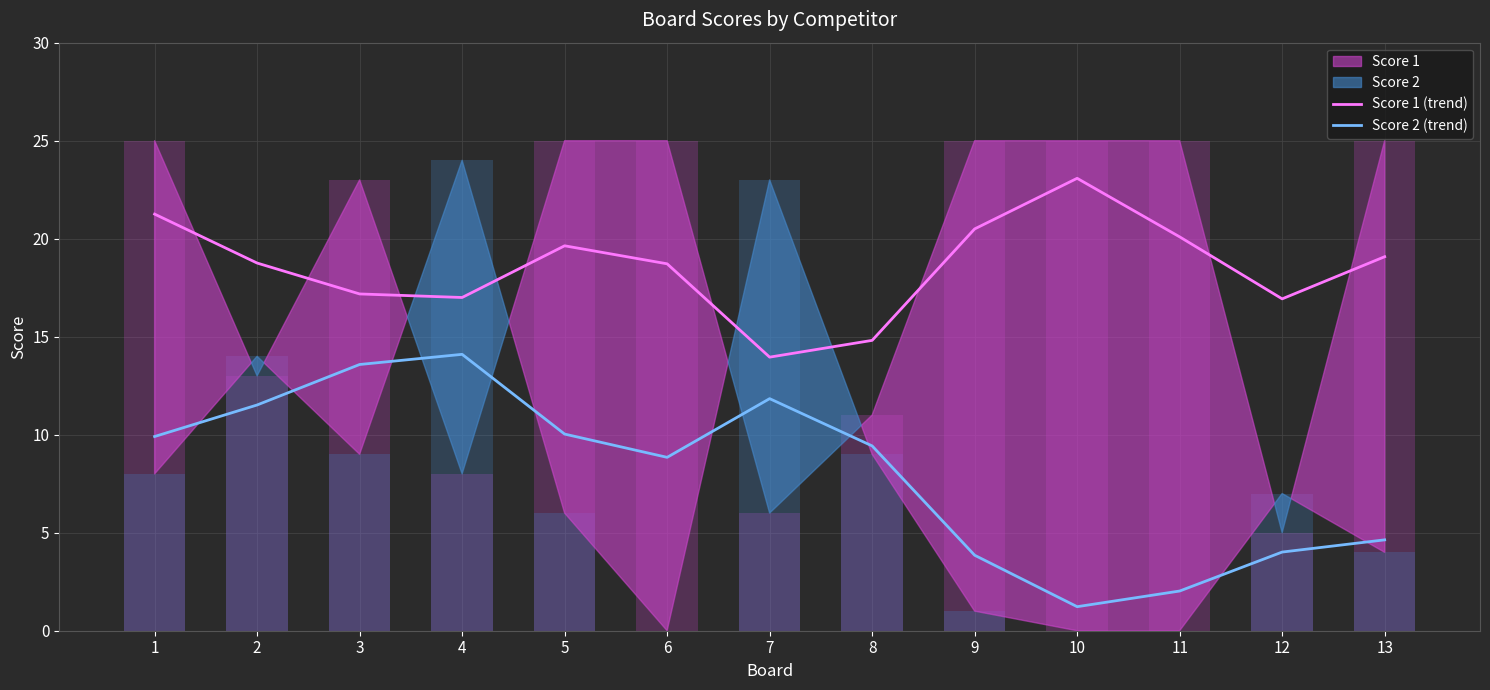

Which label corresponds to the smallest value in the chart?

10